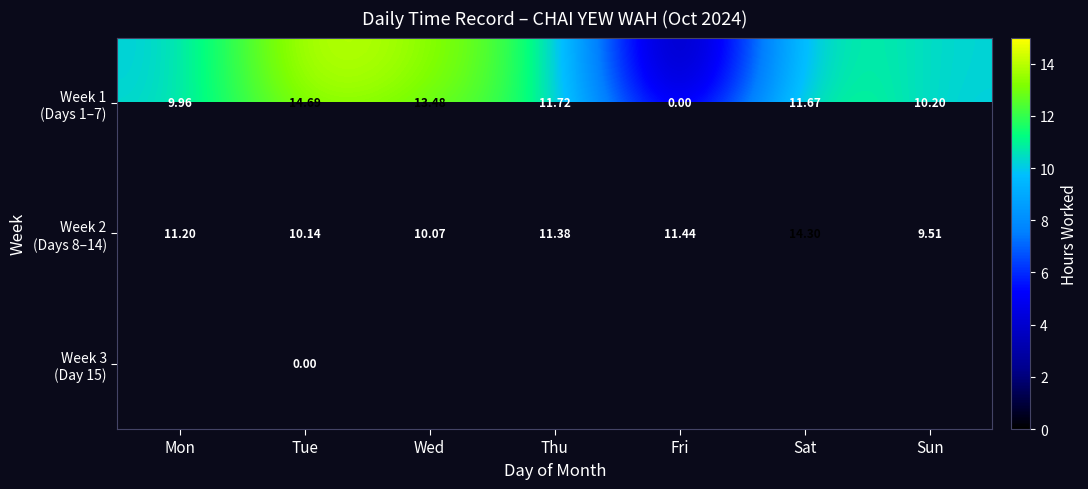

Count the number of data series in this chart.

3